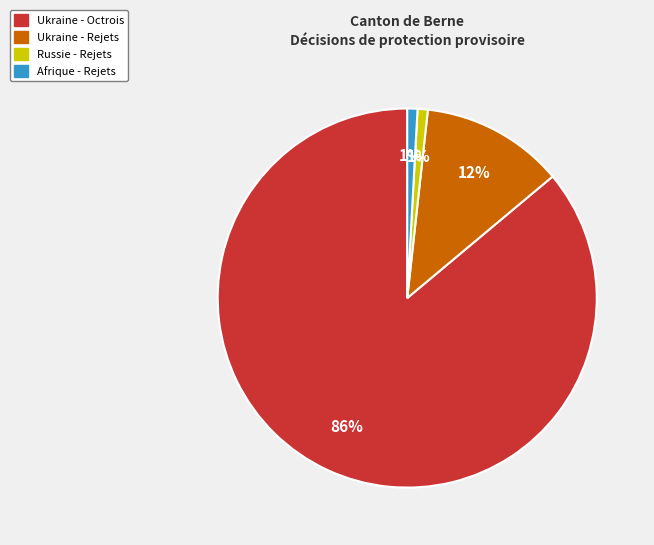

Does any single category account for the majority?

Yes